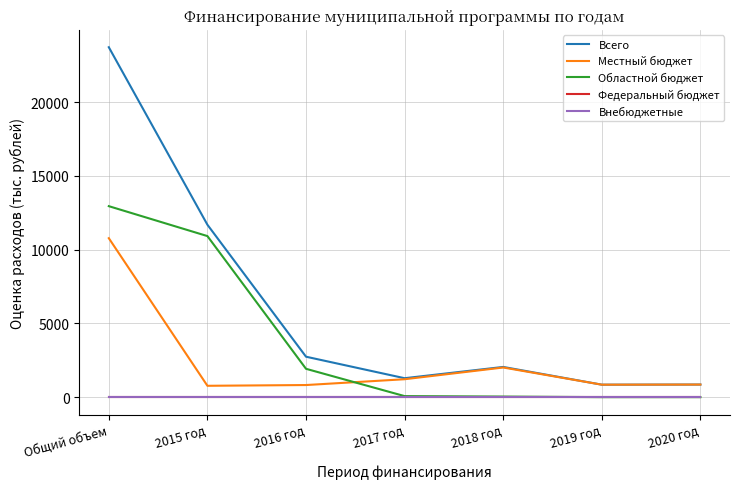

Reading left to right, transcribe all the data shown in this chart.

Всего: Общий объем=23712.3	2015 год=11683.0	2016 год=2739.7	2017 год=1282.6	2018 год=2046.2	2019 год=844.0	2020 год=852.8
Местный бюджет: Общий объем=10771.1	2015 год=769.0	2016 год=819.7	2017 год=1213.4	2018 год=2008.2	2019 год=844.0	2020 год=852.8
Областной бюджет: Общий объем=12941.2	2015 год=10914.0	2016 год=1920.0	2017 год=69.2	2018 год=38.0	2019 год=0.0	2020 год=0.0
Федеральный бюджет: Общий объем=0.0	2015 год=0.0	2016 год=0.0	2017 год=0.0	2018 год=0.0	2019 год=0.0	2020 год=0.0
Внебюджетные: Общий объем=0.0	2015 год=0.0	2016 год=0.0	2017 год=0.0	2018 год=0.0	2019 год=0.0	2020 год=0.0